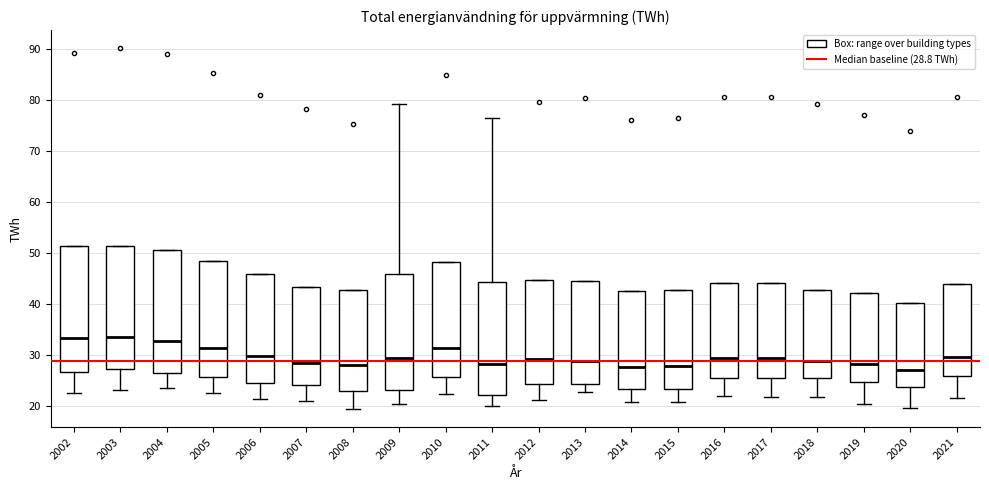

Reading left to right, read every box against the y-axis: the position of its median line, the range the box covers, and the ends of its whiskers. The values are not printed on the chart, so give them approximately, as read against the axis.

2002: median 33, box 27 to 51, whiskers 23 to 51
2003: median 33, box 27 to 51, whiskers 23 to 51
2004: median 33, box 26 to 51, whiskers 24 to 51
2005: median 31, box 26 to 48, whiskers 23 to 48
2006: median 30, box 24 to 46, whiskers 21 to 46
2007: median 29, box 24 to 43, whiskers 21 to 43
2008: median 28, box 23 to 43, whiskers 19 to 43
2009: median 29, box 23 to 46, whiskers 20 to 79
2010: median 31, box 26 to 48, whiskers 22 to 48
2011: median 28, box 22 to 44, whiskers 20 to 76
2012: median 29, box 24 to 45, whiskers 21 to 45
2013: median 29, box 24 to 45, whiskers 23 to 45
2014: median 28, box 23 to 42, whiskers 21 to 42
2015: median 28, box 23 to 43, whiskers 21 to 43
2016: median 29, box 25 to 44, whiskers 22 to 44
2017: median 29, box 25 to 44, whiskers 22 to 44
2018: median 29, box 26 to 43, whiskers 22 to 43
2019: median 28, box 25 to 42, whiskers 20 to 42
2020: median 27, box 24 to 40, whiskers 20 to 40
2021: median 30, box 26 to 44, whiskers 22 to 44